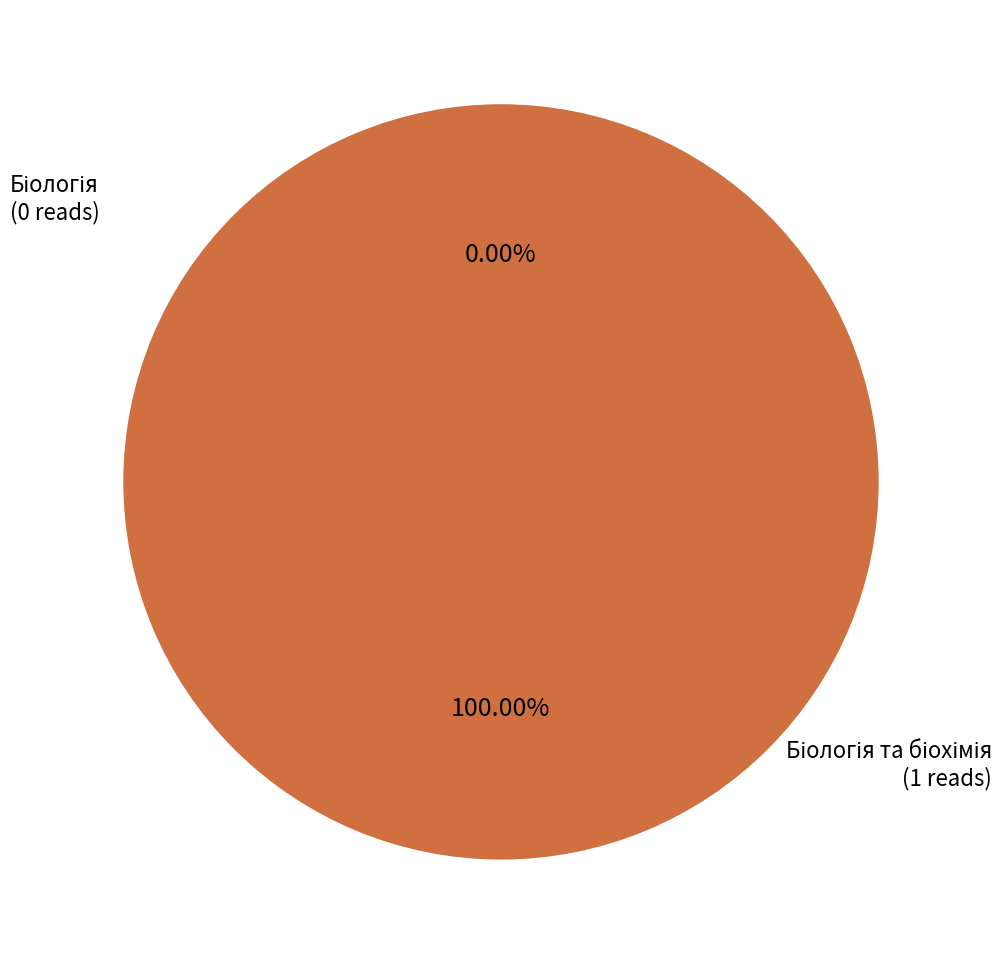

Is it true that Біологія is 0% of the pie?

True